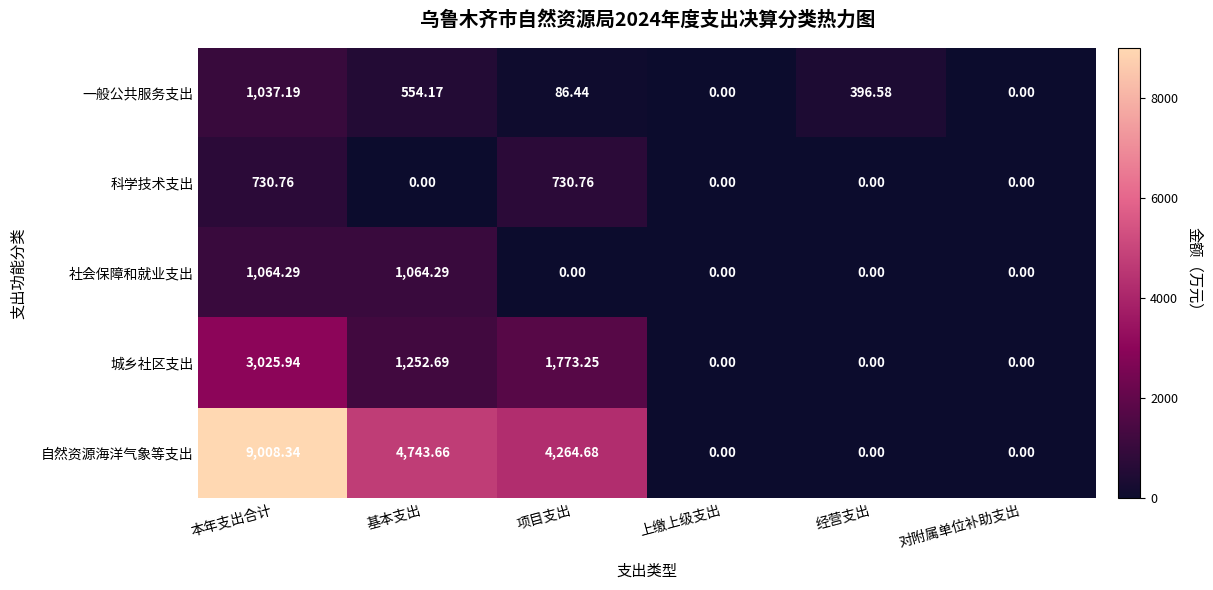

Which category has the highest value across all series?

本年支出合计